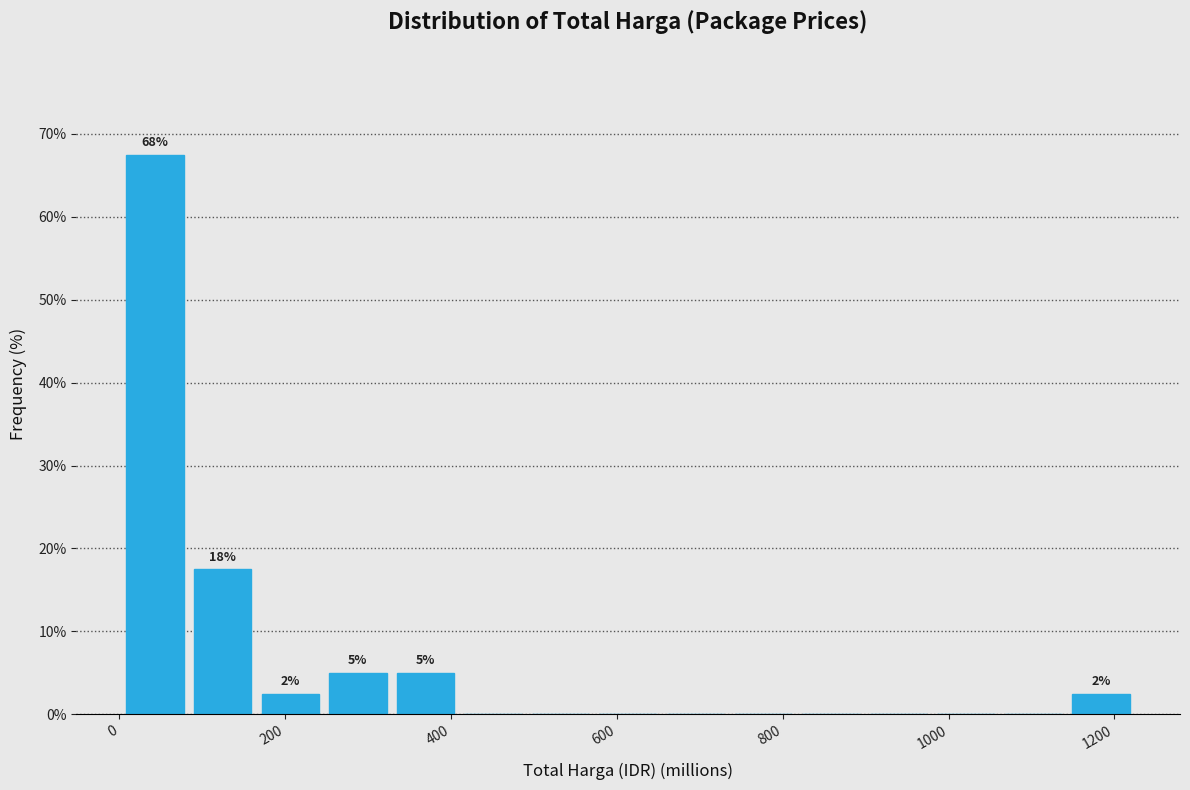

Over which range of the x-axis is the bar tallest?

0 to 80